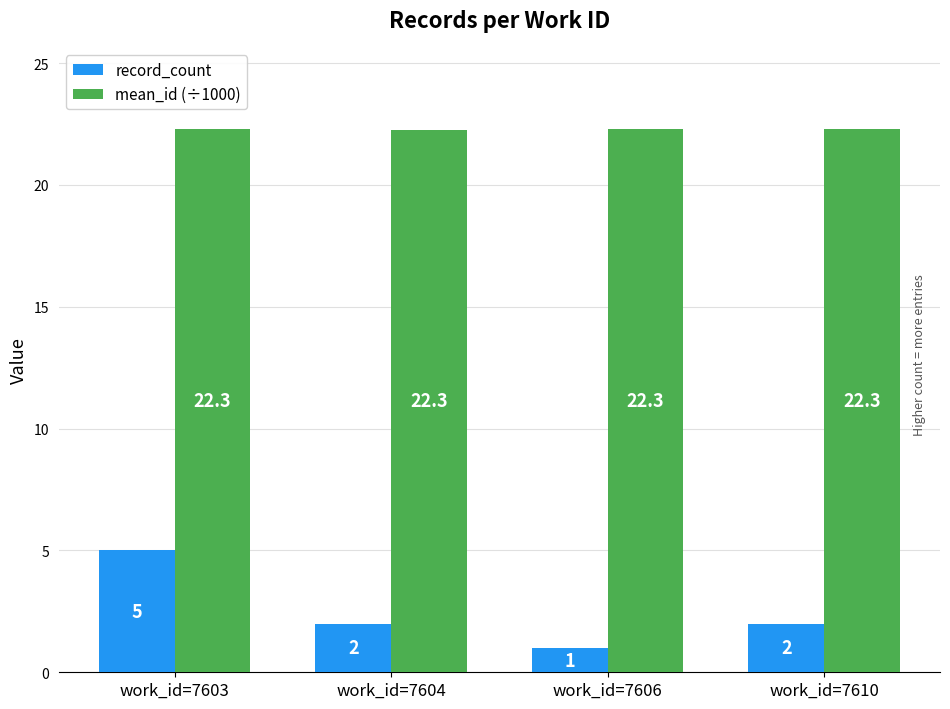

How many mean_id (÷1000) values are between 22 and 23?

4